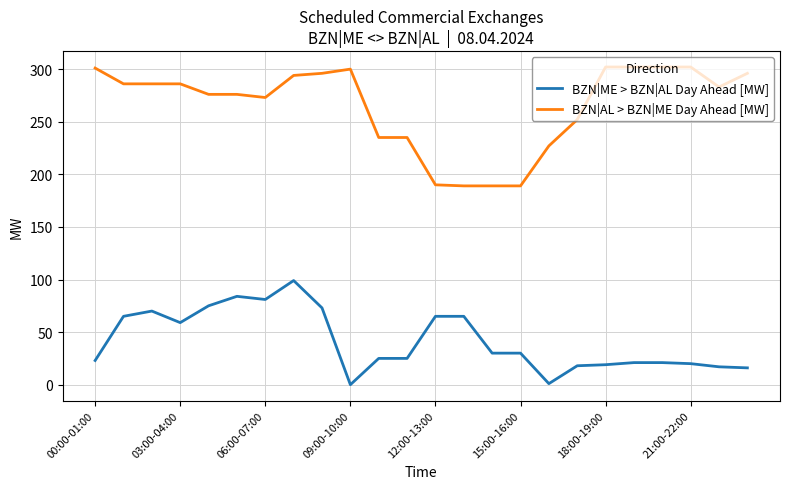

True or false: BZN|ME > BZN|AL Day Ahead [MW] and BZN|AL > BZN|ME Day Ahead [MW] intersect in this chart.

False